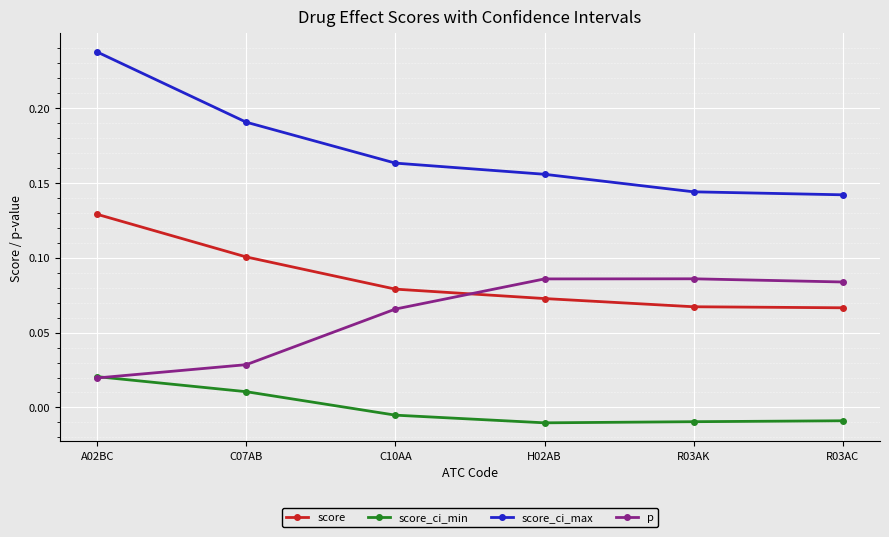

What is the label of the 1st point from the left?

A02BC